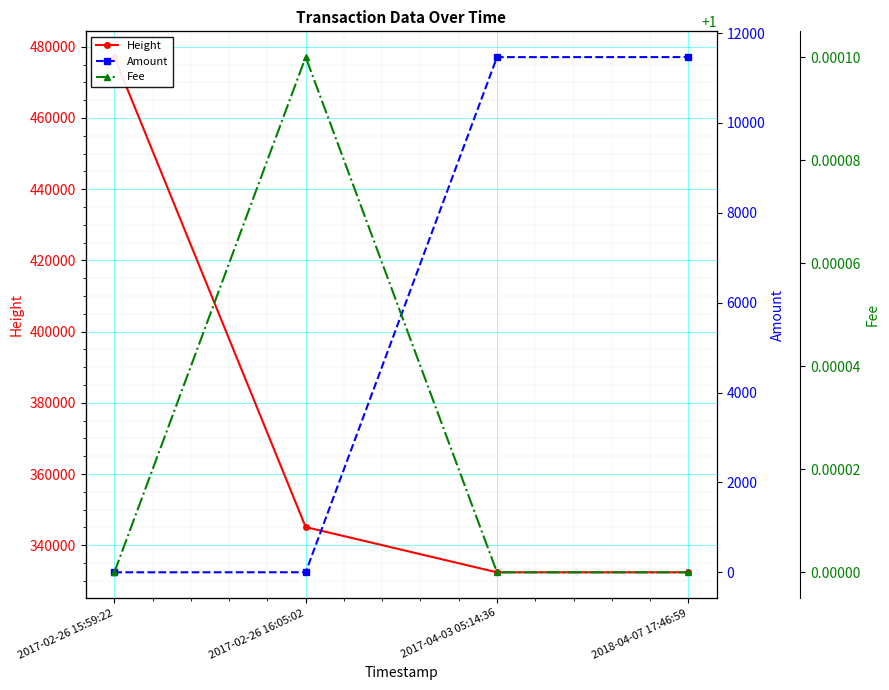

What is the difference between the Amount values at 2018-04-07 17:46:59 and 2017-02-26 15:59:22?

11463.5